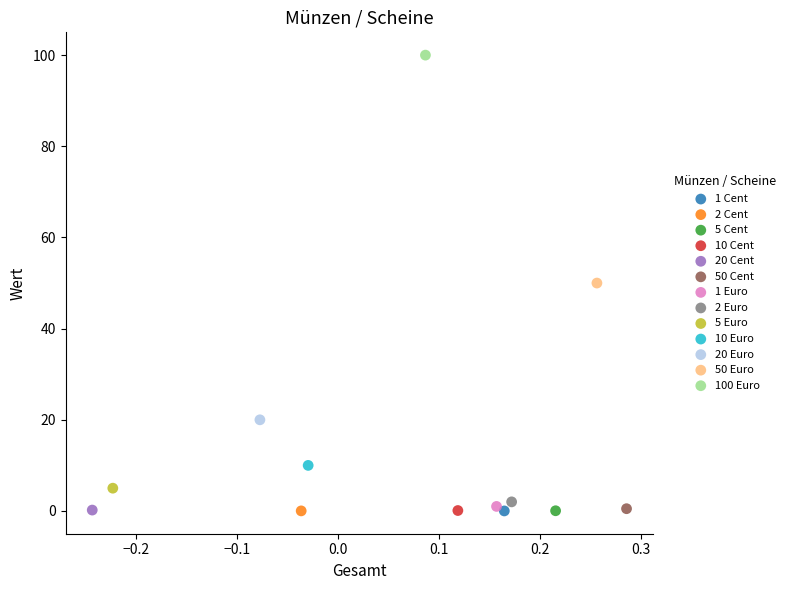

What are all the series names shown in the legend?

1 Cent, 2 Cent, 5 Cent, 10 Cent, 20 Cent, 50 Cent, 1 Euro, 2 Euro, 5 Euro, 10 Euro, 20 Euro, 50 Euro, 100 Euro